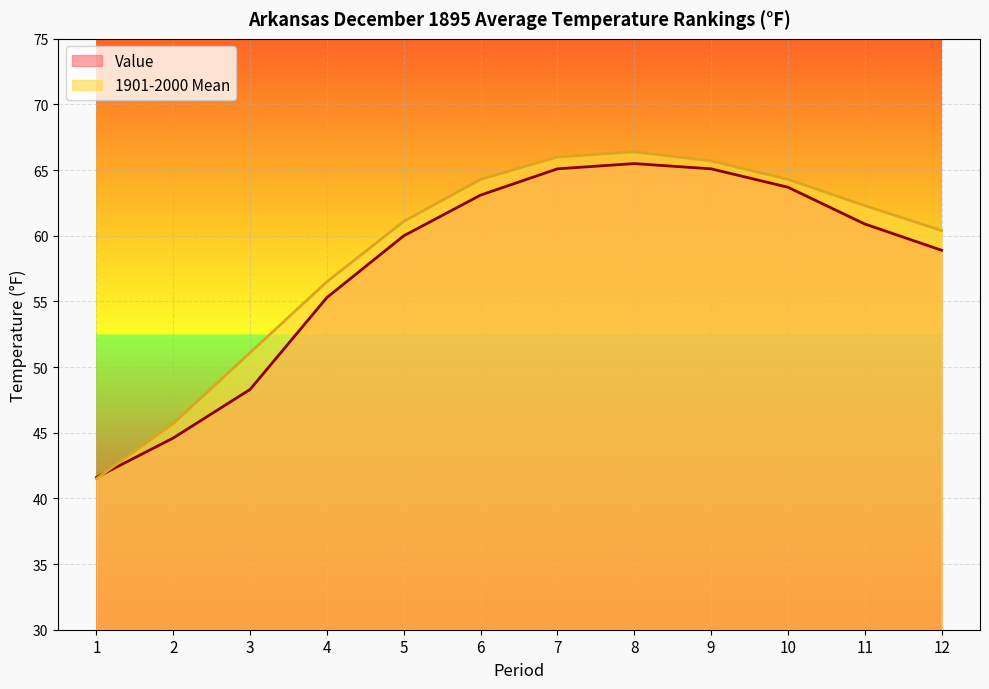

What are all the series names shown in the legend?

Value, 1901-2000 Mean